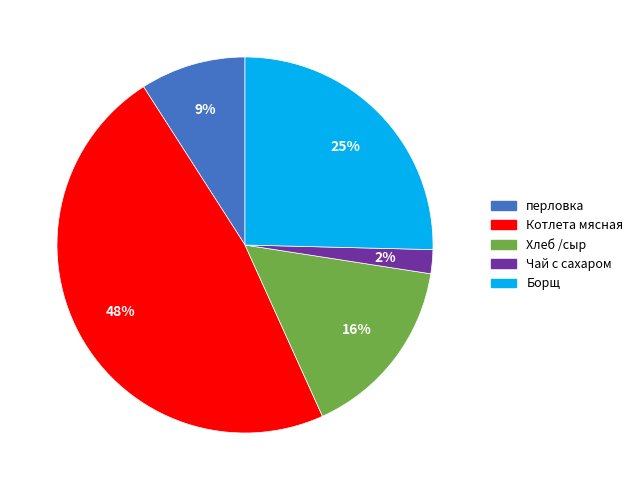

True or false: Чай с сахаром accounts for 7% of the total.

False